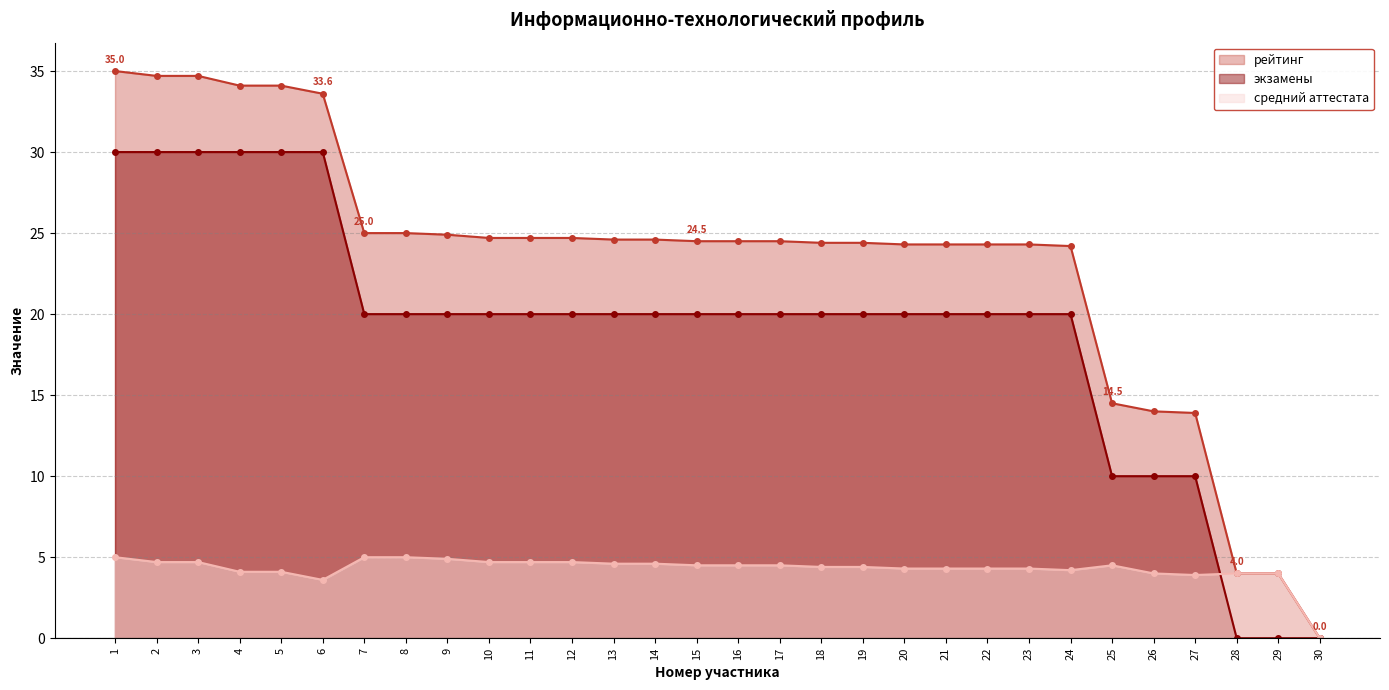

The экзамены series shows 11.4 at 15. True or false?

False